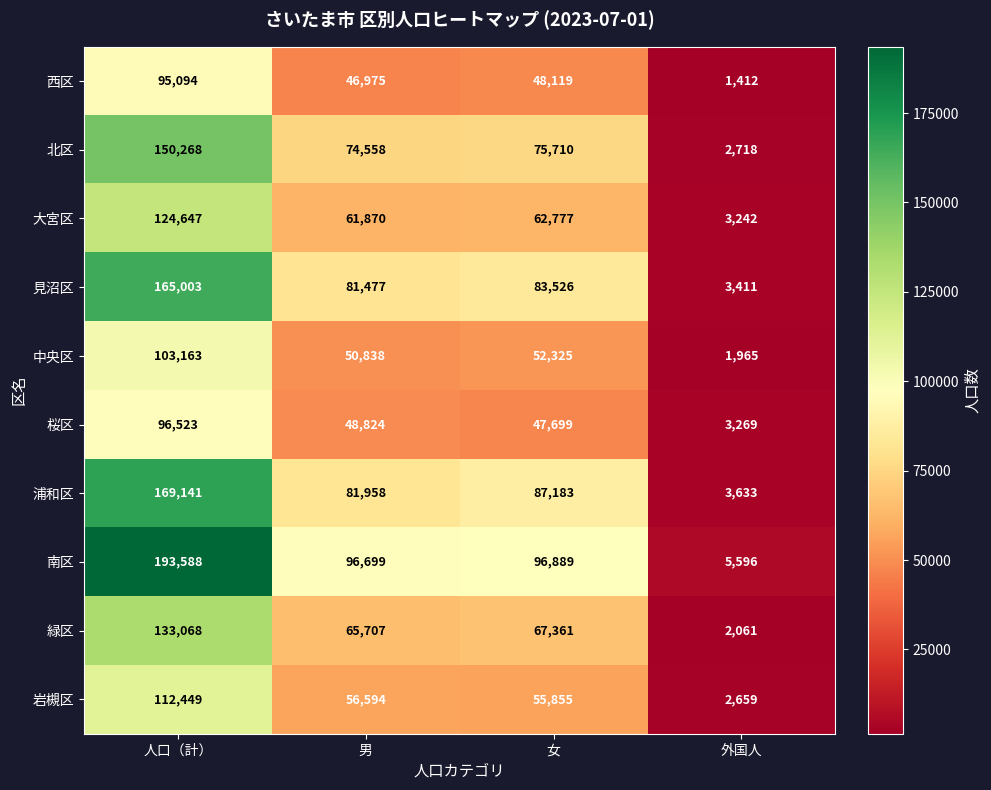

At which label is 中央区 closest to 52564?

女